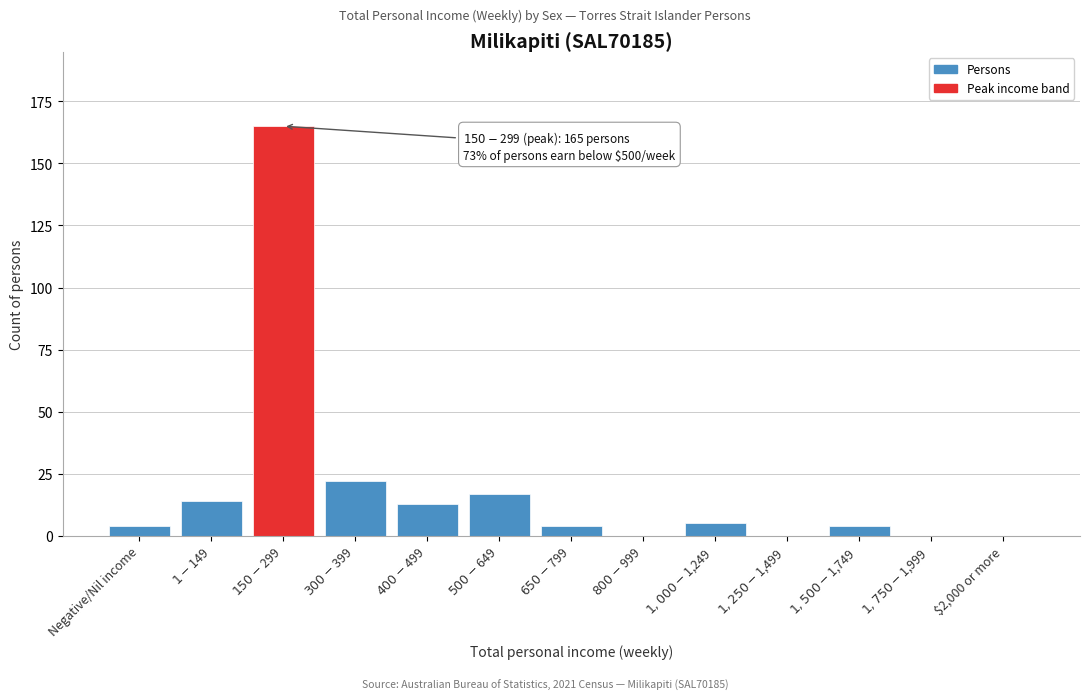

The chart shows a value of 0 at $2,000 or more. True or false?

True